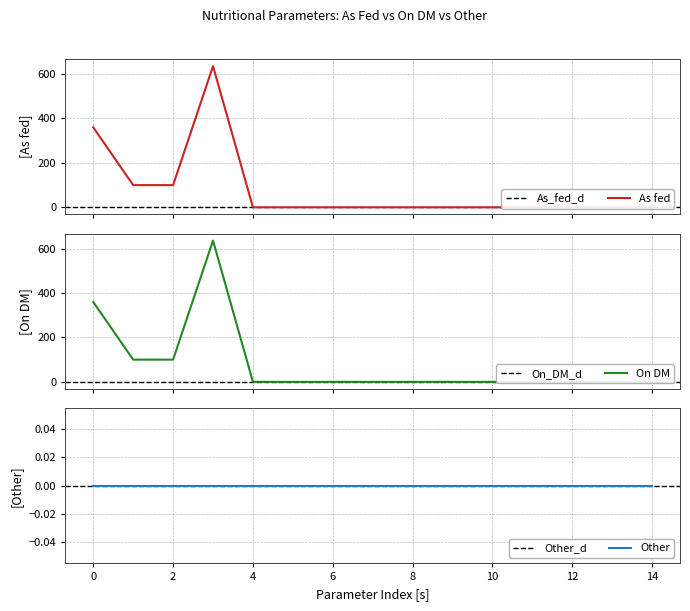

What position from the right is 10?

5